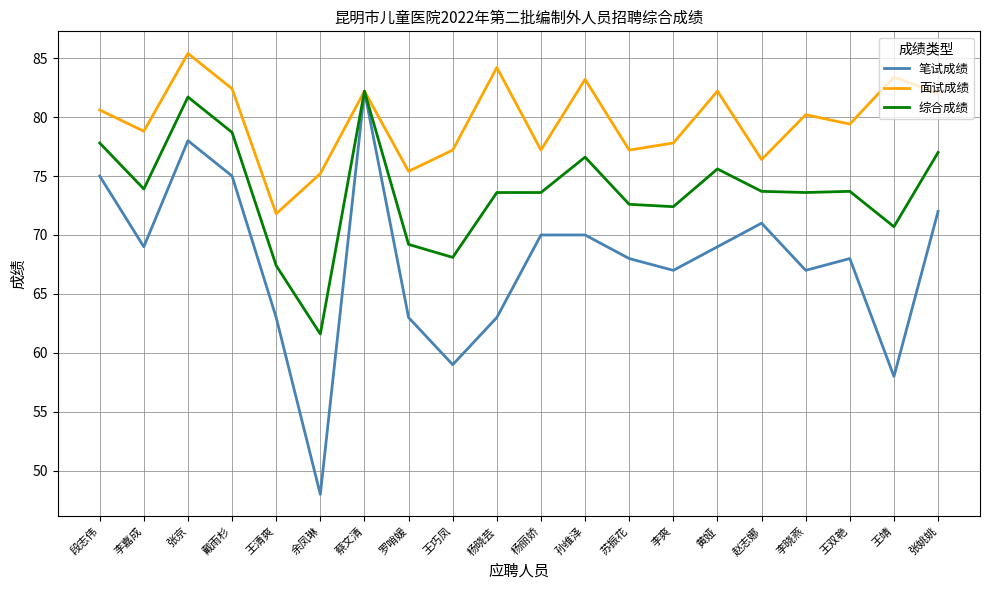

Which category has the lowest value in the 面试成绩 series?

王清爽